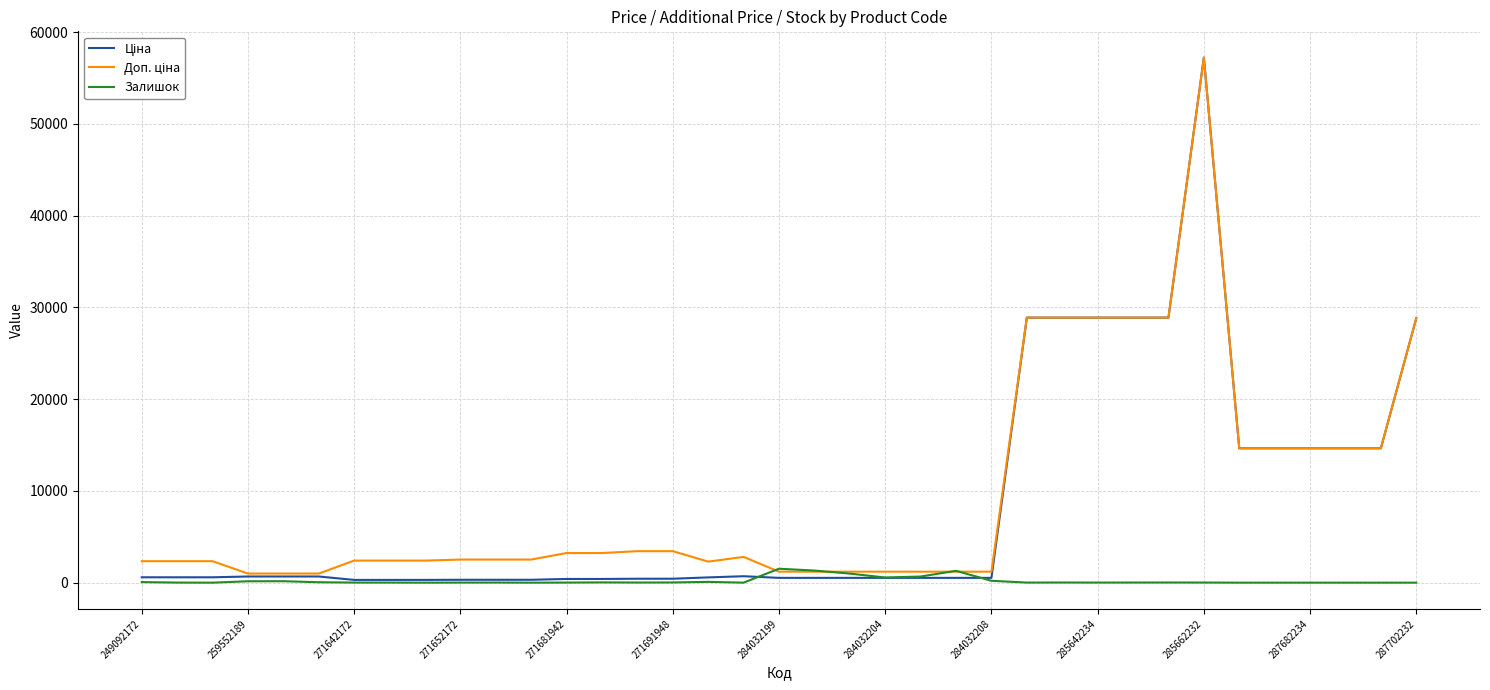

What is the highest value of the Залишок series?

1520.0